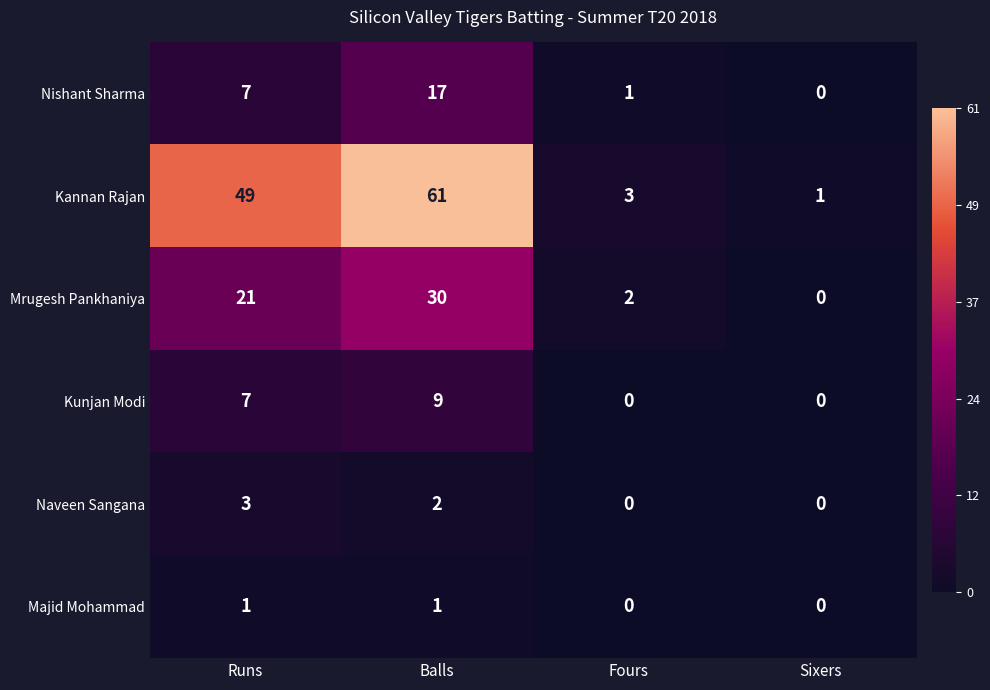

The value of Kannan Rajan at Balls is 18. True or false?

False